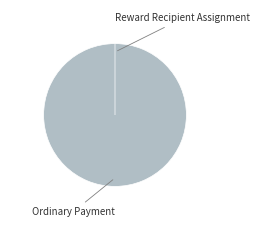

What percentage is the Ordinary Payment slice, to the nearest percent?

100%